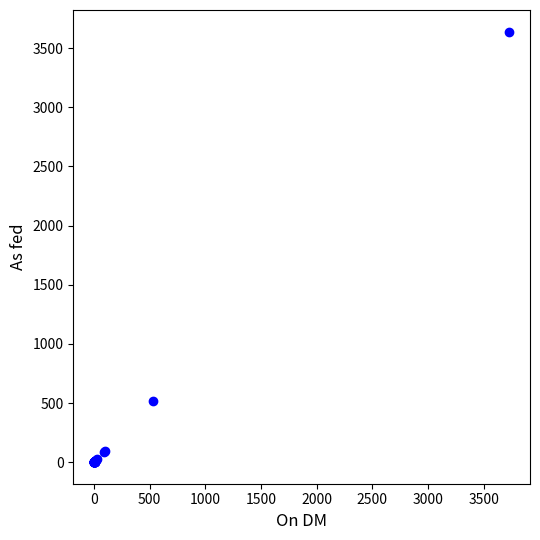

What Y value in the scatter plot is closest to 1820?

521.0